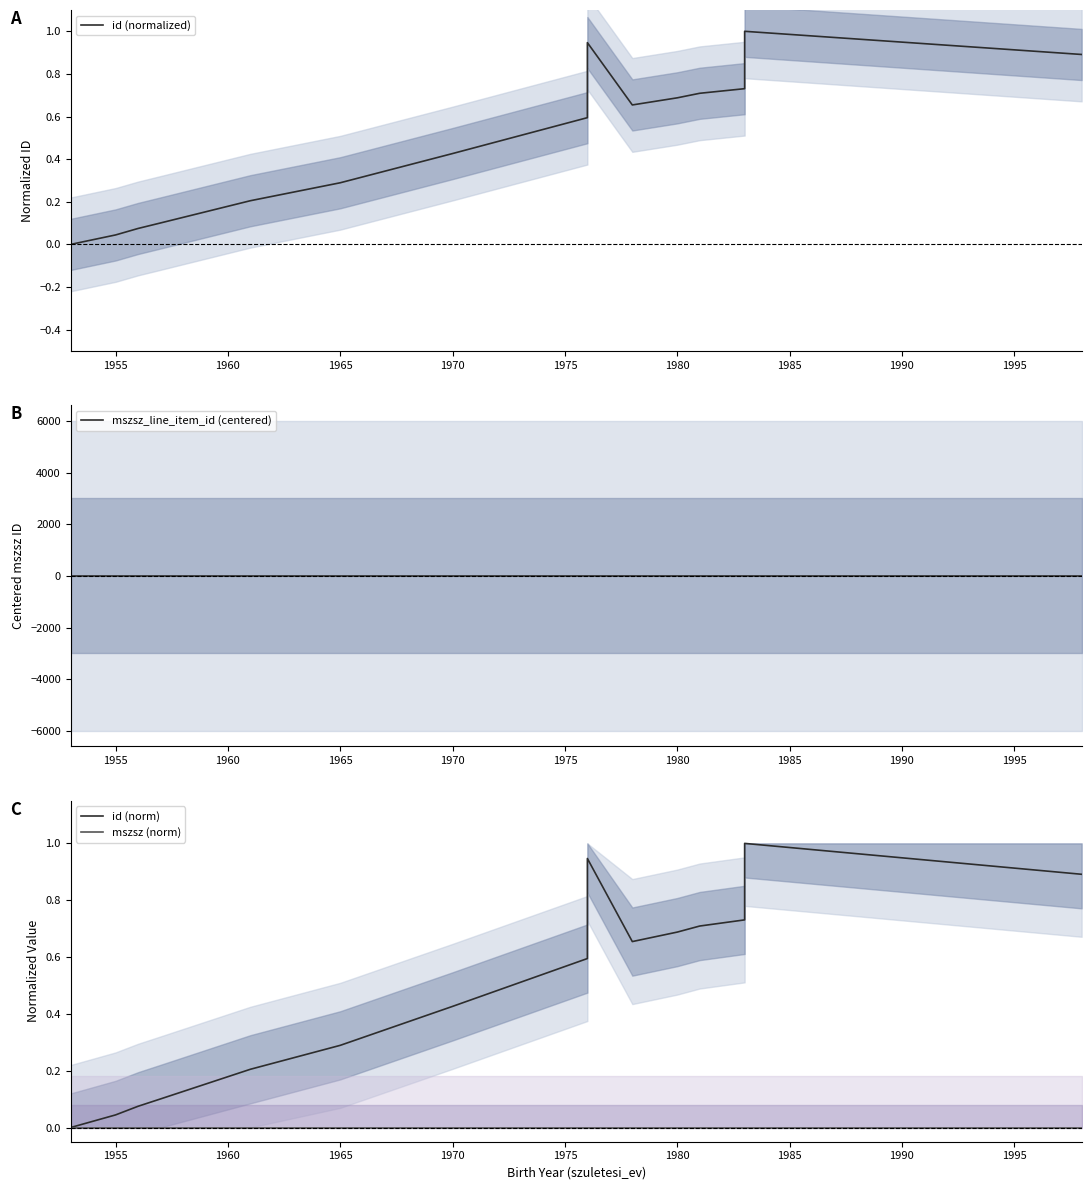

What is the label of the 14th point from the right?

1955